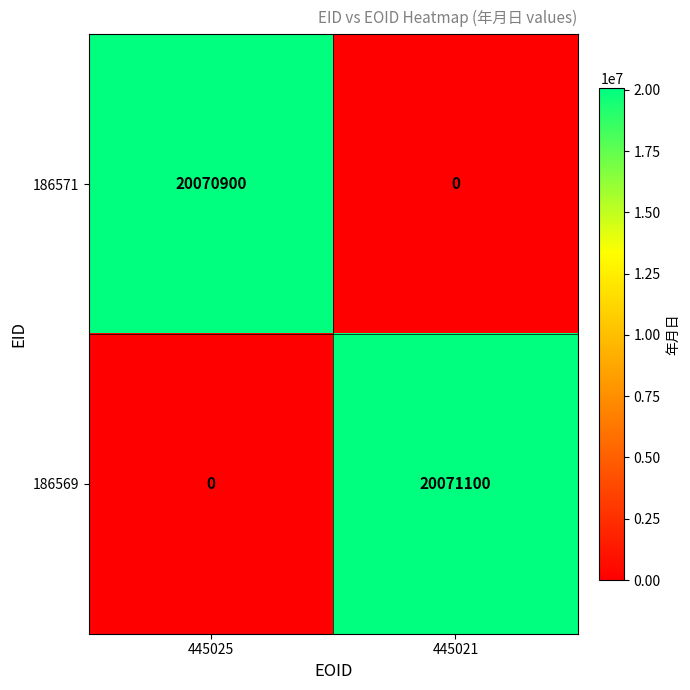

Rank the series by their average value, from lowest to highest.

186571, 186569